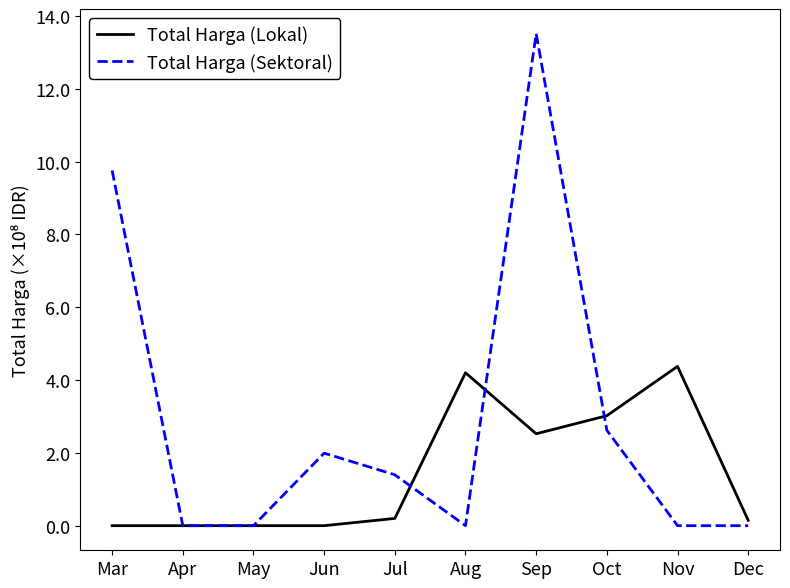

List the series in order of their overall mean, lowest first.

Total Harga (Lokal), Total Harga (Sektoral)